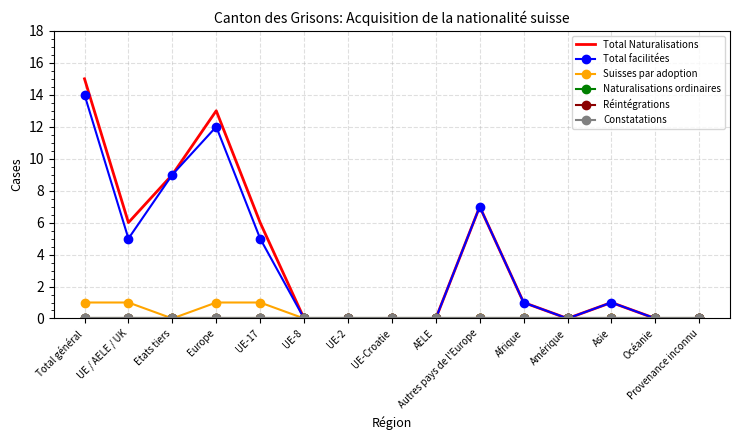

Does the chart have visible grid lines?

Yes